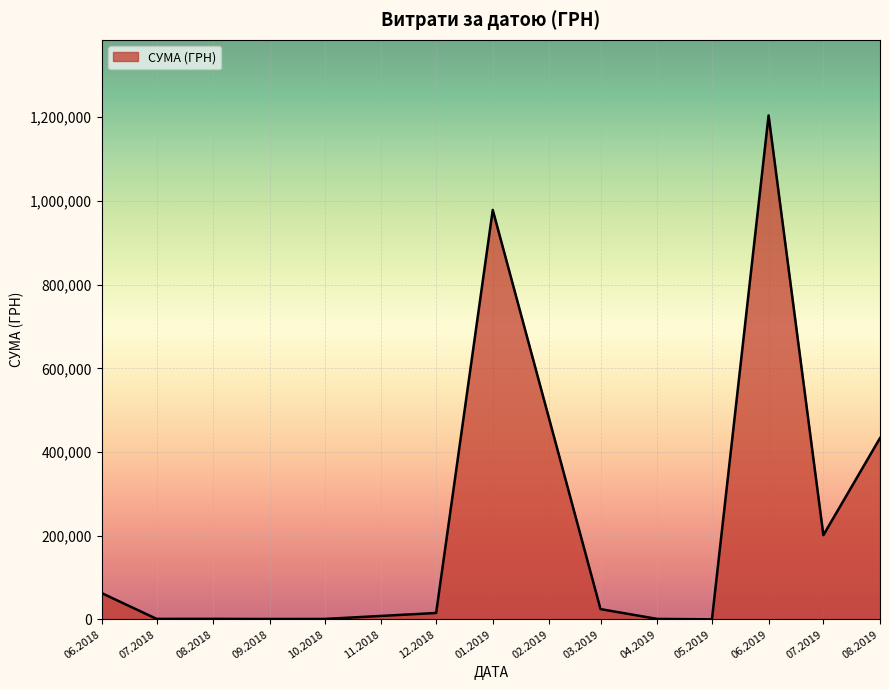

What is the ratio of the value at 06.2019 to the value at 07.2019?

6.0